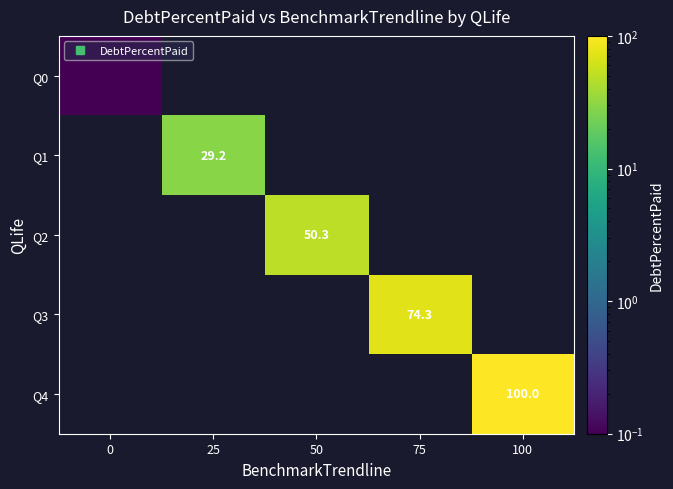

The Q4 series shows 0.0 at 50. True or false?

True